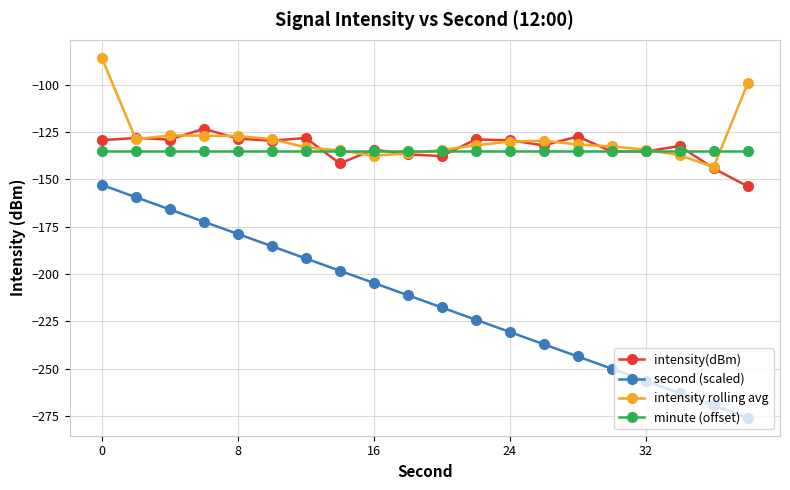

What is the lowest value of the intensity rolling avg series?

-143.5